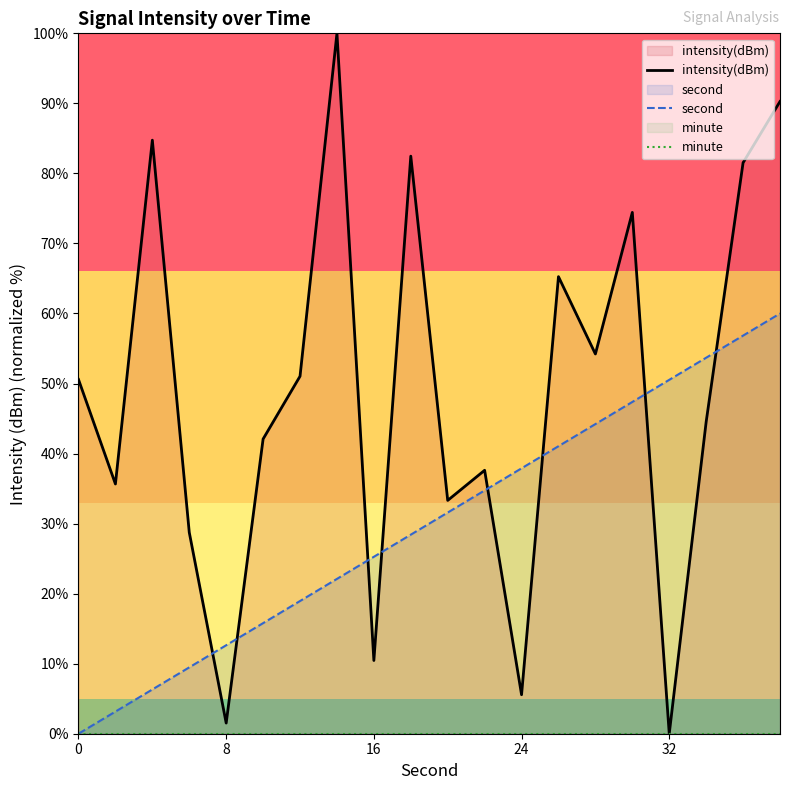

At 5, list the series in order from smallest to largest.

minute, second, intensity(dBm)